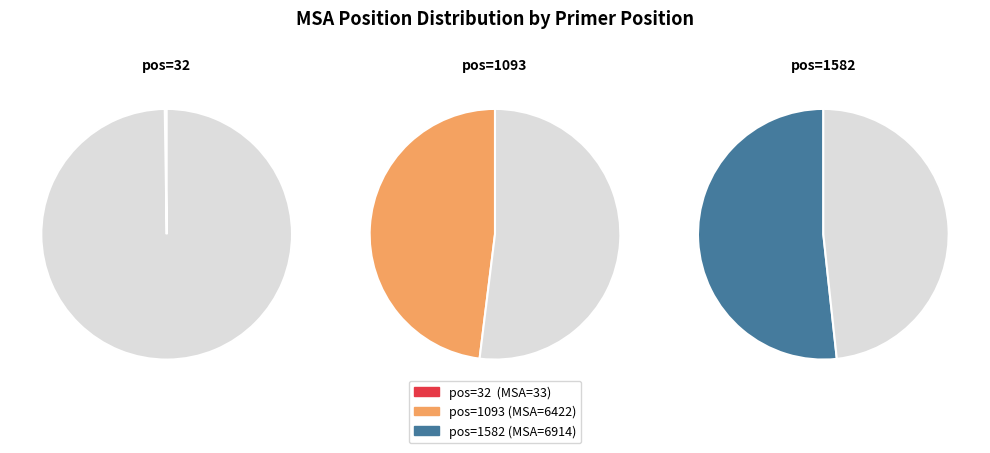

Rank the categories by value from lowest to highest.

32, 1093, 1582